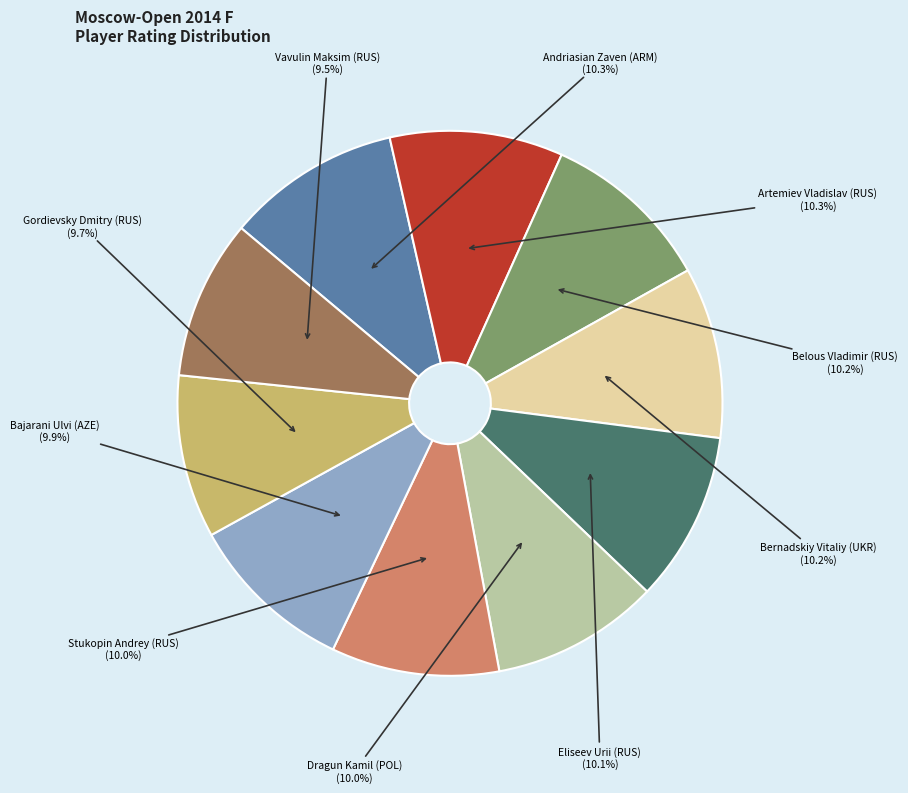

To the nearest percent, what is the difference between the largest and smallest slice percentages?

1%